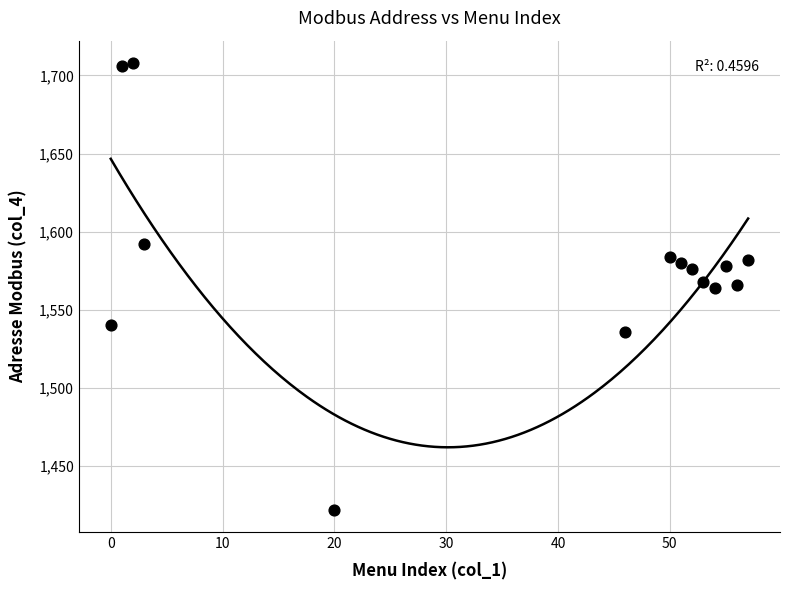

What is the range of Y values (max minus min)?

286